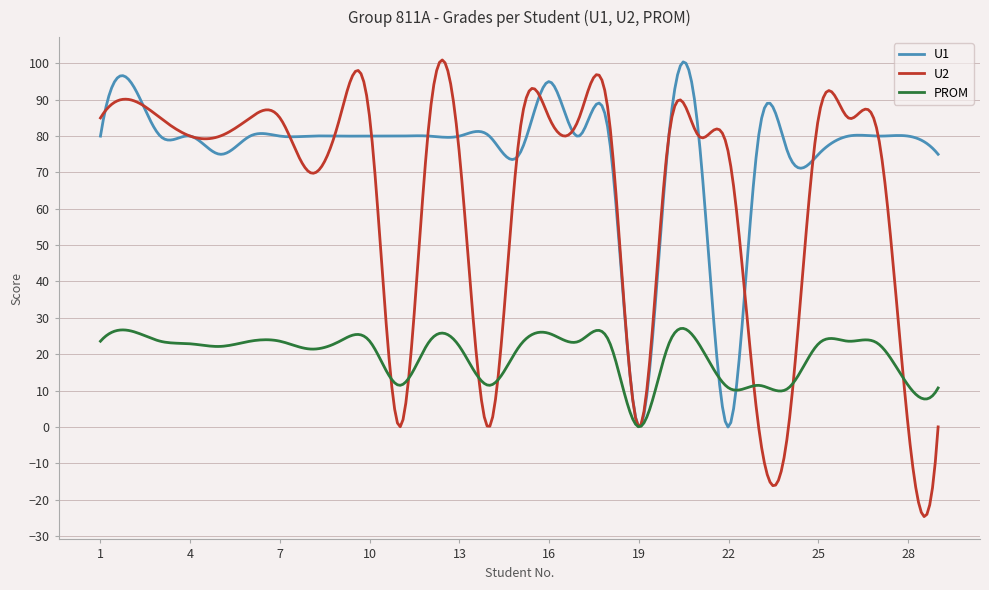

Which series has the largest total across all categories?

U1